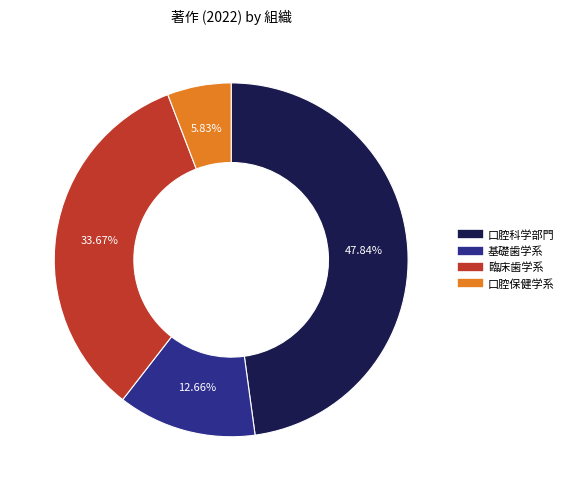

How many segments does this pie chart have?

4